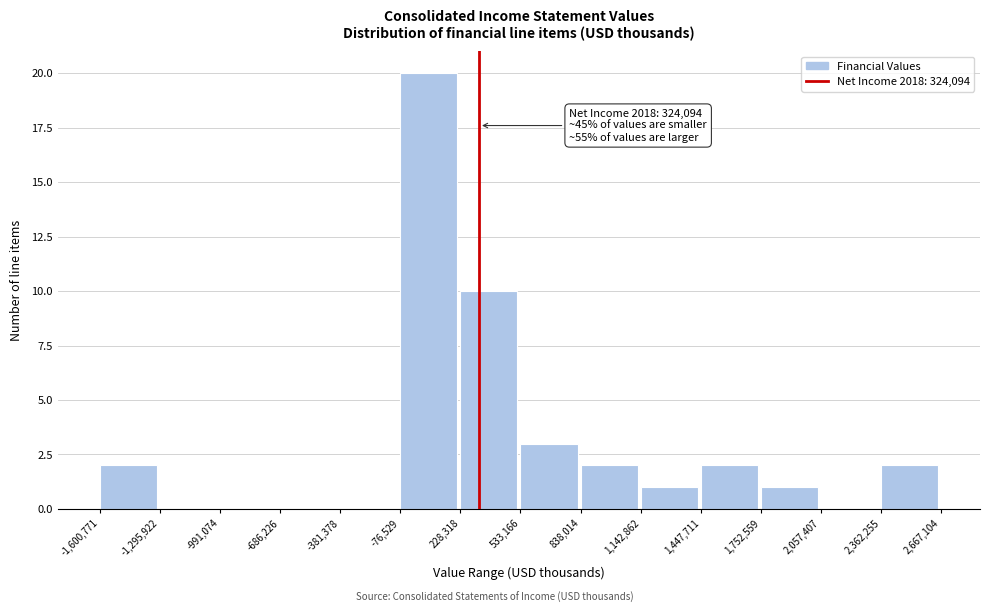

Over which range of the x-axis is the bar tallest?

-76,529 to 228,318